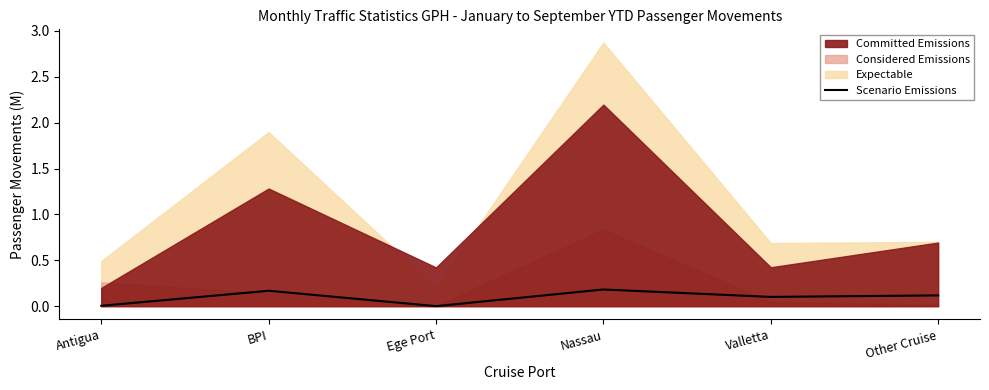

How many points are lower than both their immediate neighbors (excluding endpoints)?

2